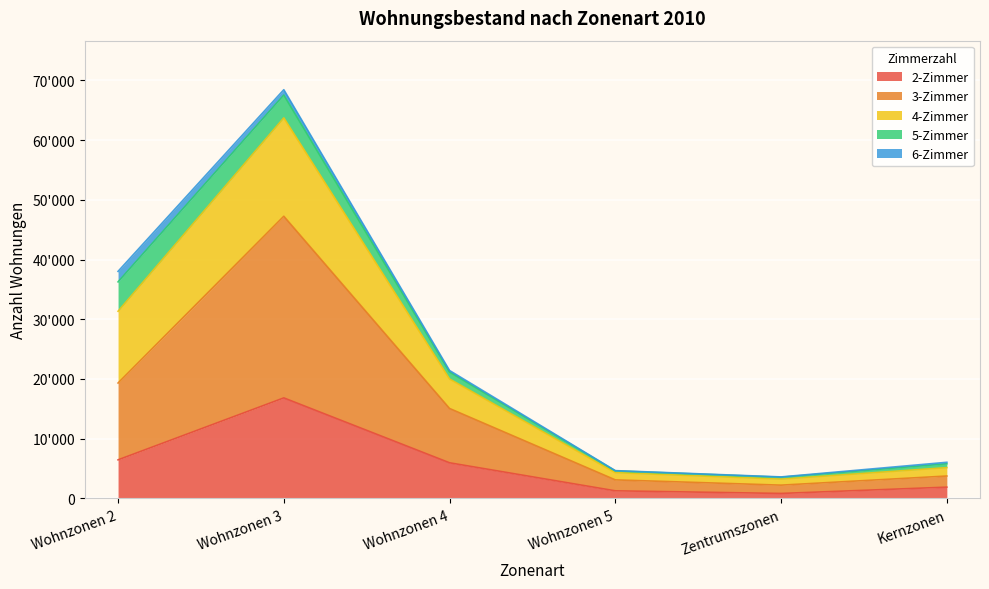

What are all the series names shown in the legend?

2-Zimmer, 3-Zimmer, 4-Zimmer, 5-Zimmer, 6-Zimmer